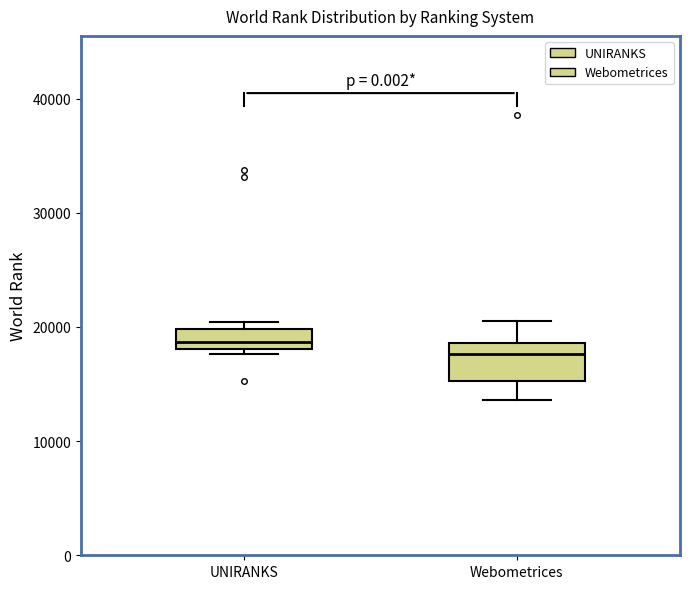

Reading left to right, transcribe this box plot: for each box, give where its median line is, the range the box spans, and where its two whiskers end, as read against the y-axis. The values are not printed on the chart, so give them approximately, as read against the axis.

UNIRANKS: median 19000, box 18000 to 20000, whiskers 18000 (just below the box's lower edge) to 20000 (just above the box's upper edge)
Webometrices: median 18000, box 15000 to 19000, whiskers 14000 to 21000